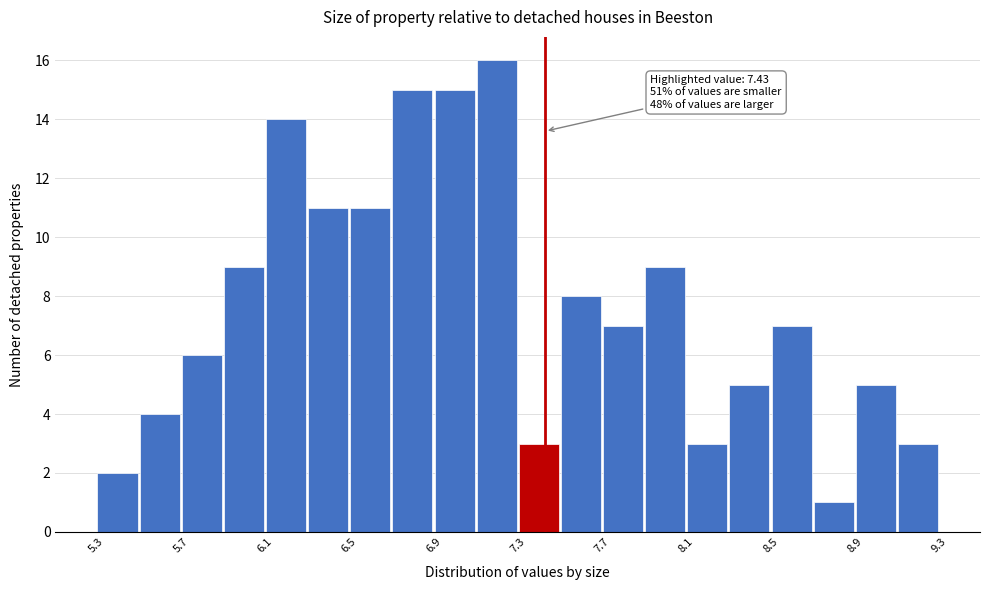

Over which range of the x-axis is the bar tallest?

7.1 to 7.3